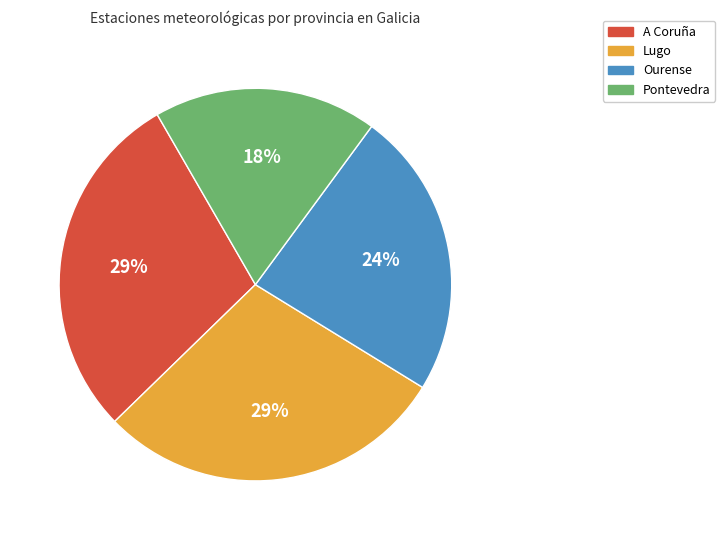

Between Pontevedra and A Coruña, which is larger?

A Coruña